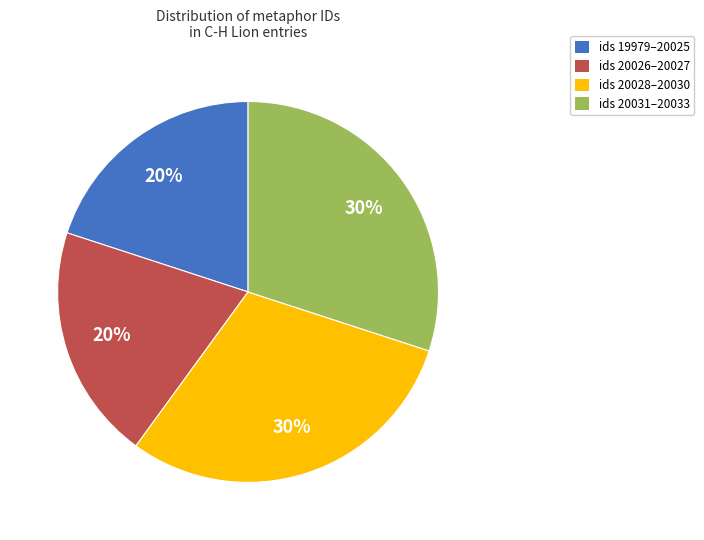

To the nearest percent, what is the difference between the largest and smallest slice percentages?

10%